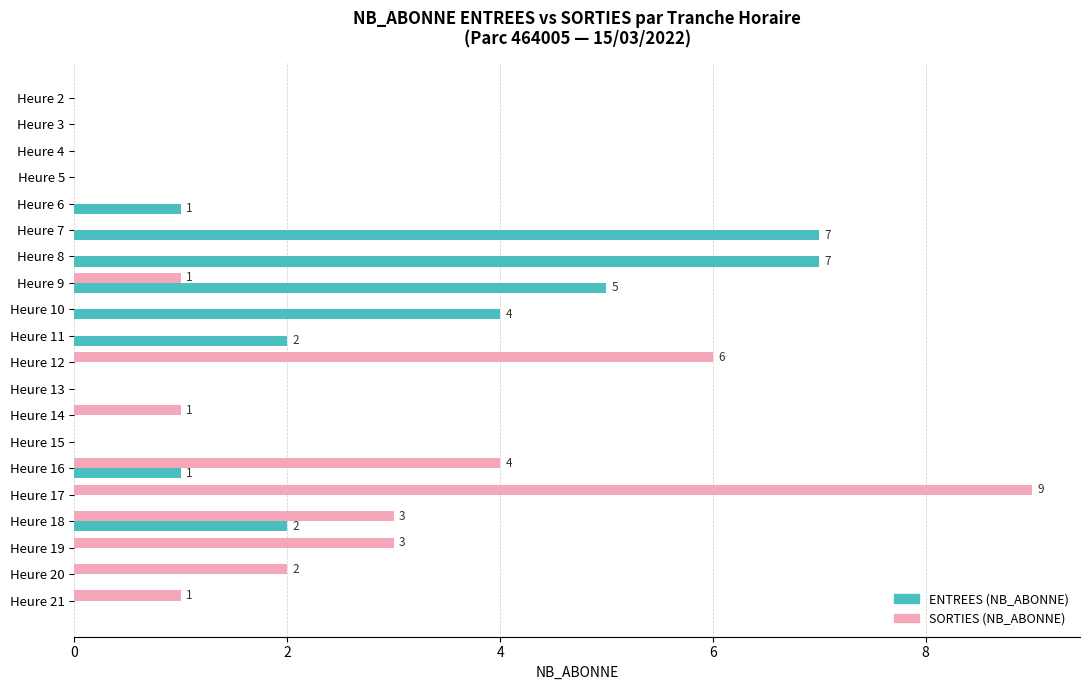

True or false: ENTREES (NB_ABONNE) has a value of 0 at Heure 14.

True